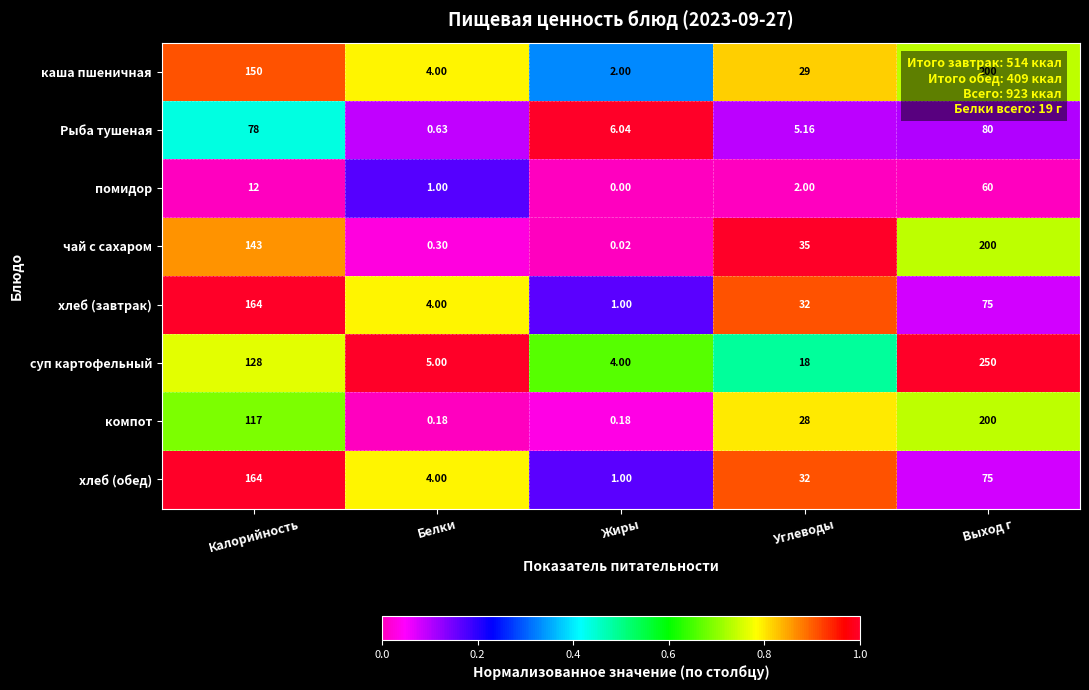

Rank the categories by Рыба тушеная value from highest to lowest.

Выход г, Калорийность, Жиры, Углеводы, Белки